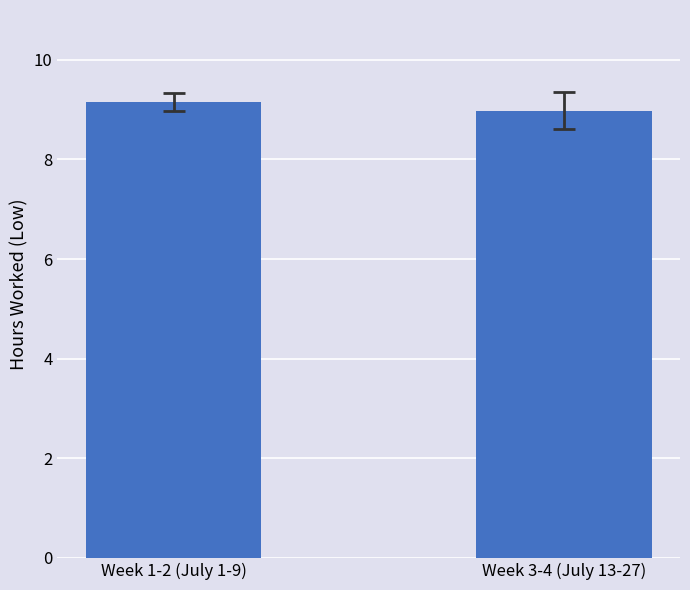

Rank the categories by value from highest to lowest.

Week 1-2 (July 1-9), Week 3-4 (July 13-27)